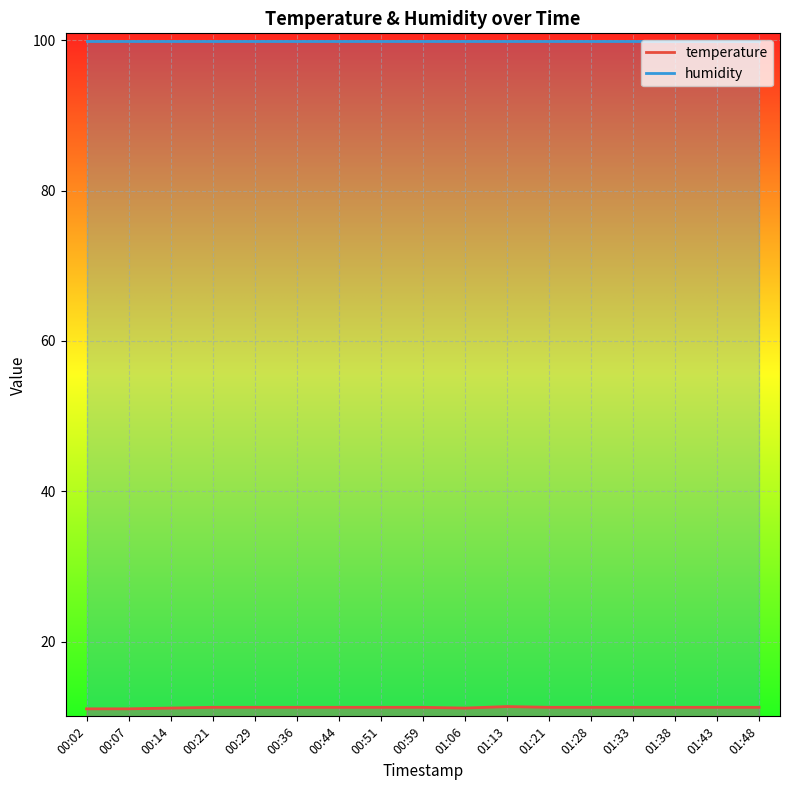

What is the greatest value displayed?

99.9